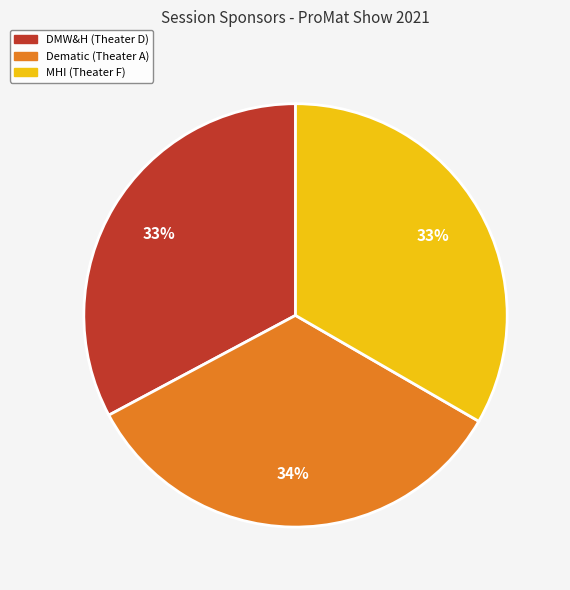

Count the number of slices in the pie.

3